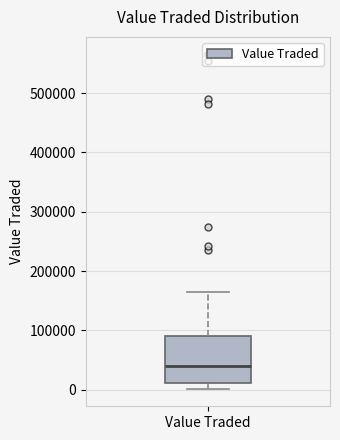

Transcribe this box plot: give where the median line is, the range the box spans, and where the two whiskers end, as read against the y-axis. The values are not printed on the chart, so give them approximately, as read against the axis.

median 40000, box 10000 to 90000, whiskers 0 to 160000